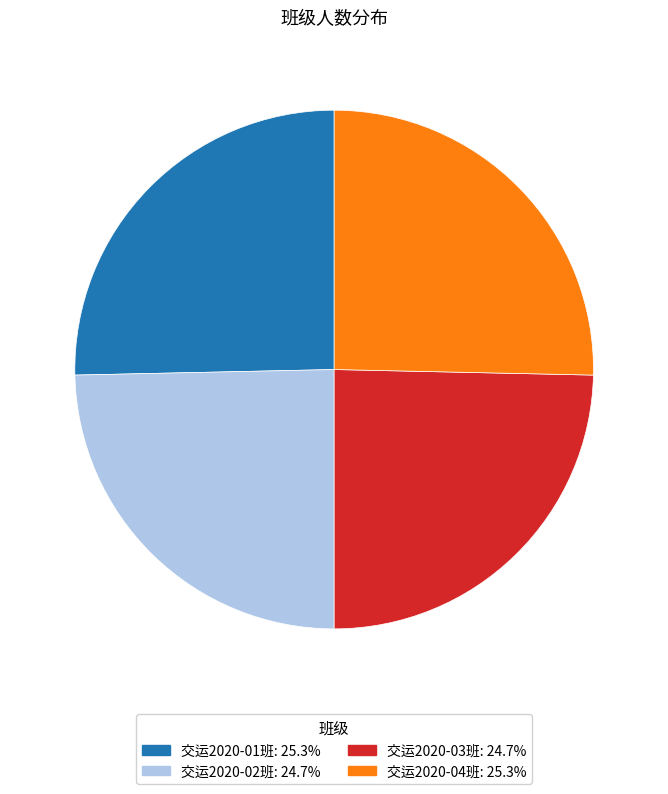

Approximately how many times larger is the value at 交运2020-03班: 24.7% compared to 交运2020-01班: 25.3%?

1.0